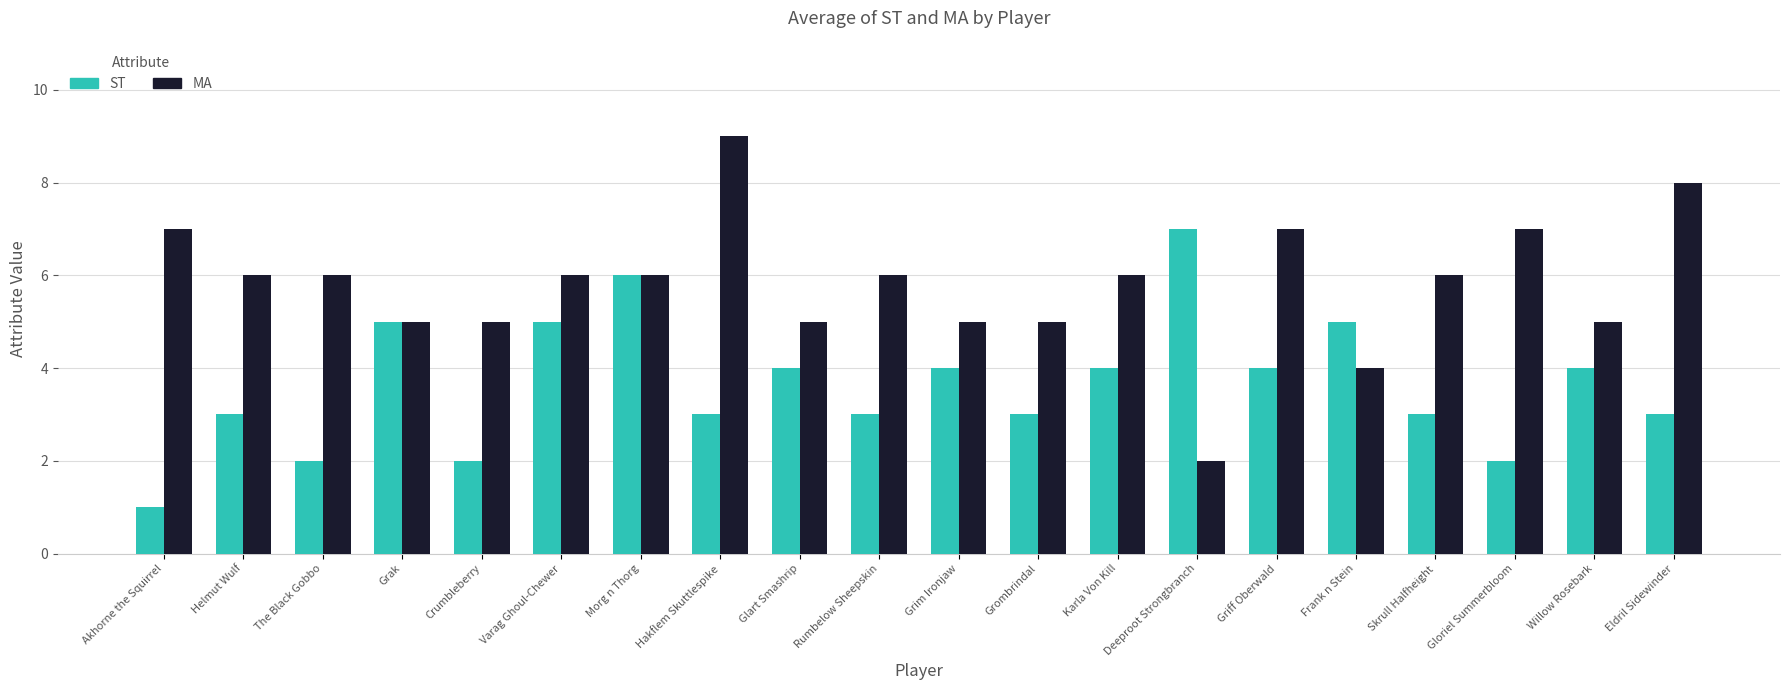

Reading left to right, what are all the values shown in this chart?

ST: Akhorne the Squirrel=1	Helmut Wulf=3	The Black Gobbo=2	Grak=5	Crumbleberry=2	Varag Ghoul-Chewer=5	Morg n Thorg=6	Hakflem Skuttlespike=3	Glart Smashrip=4	Rumbelow Sheepskin=3	Grim Ironjaw=4	Grombrindal=3	Karla Von Kill=4	Deeproot Strongbranch=7	Griff Oberwald=4	Frank n Stein=5	Skrull Halfheight=3	Gloriel Summerbloom=2	Willow Rosebark=4	Eldril Sidewinder=3
MA: Akhorne the Squirrel=7	Helmut Wulf=6	The Black Gobbo=6	Grak=5	Crumbleberry=5	Varag Ghoul-Chewer=6	Morg n Thorg=6	Hakflem Skuttlespike=9	Glart Smashrip=5	Rumbelow Sheepskin=6	Grim Ironjaw=5	Grombrindal=5	Karla Von Kill=6	Deeproot Strongbranch=2	Griff Oberwald=7	Frank n Stein=4	Skrull Halfheight=6	Gloriel Summerbloom=7	Willow Rosebark=5	Eldril Sidewinder=8